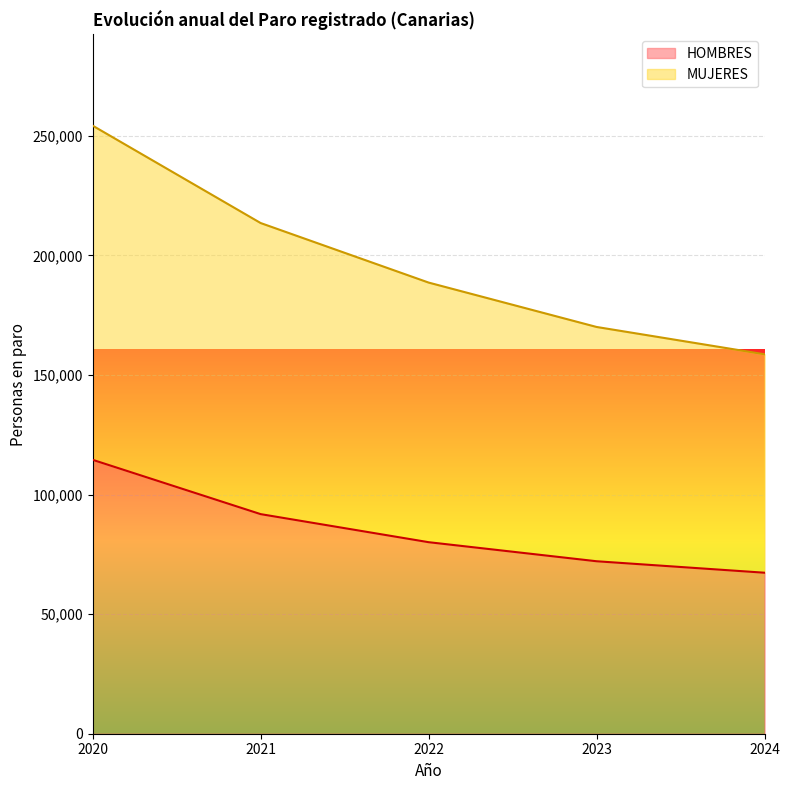

How many data points does each series have?

5